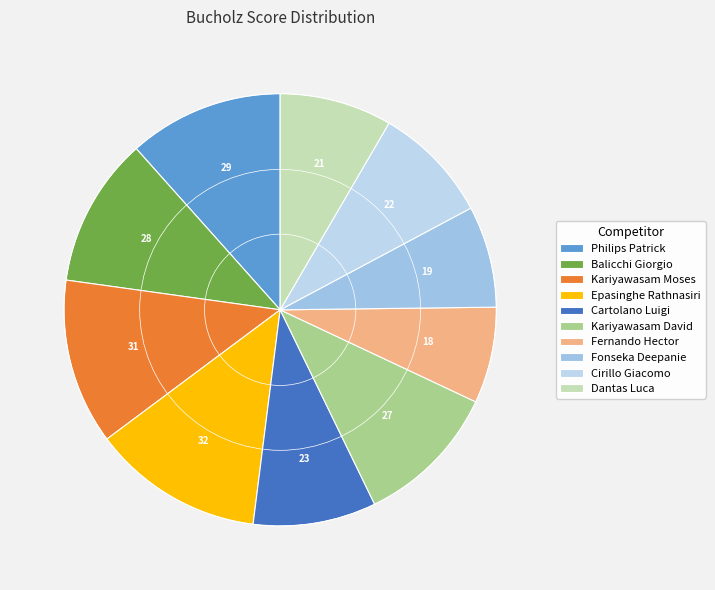

Rank the categories by value from highest to lowest.

Epasinghe Rathnasiri, Kariyawasam Moses, Philips Patrick, Balicchi Giorgio, Kariyawasam David, Cartolano Luigi, Cirillo Giacomo, Dantas Luca, Fonseka Deepanie, Fernando Hector